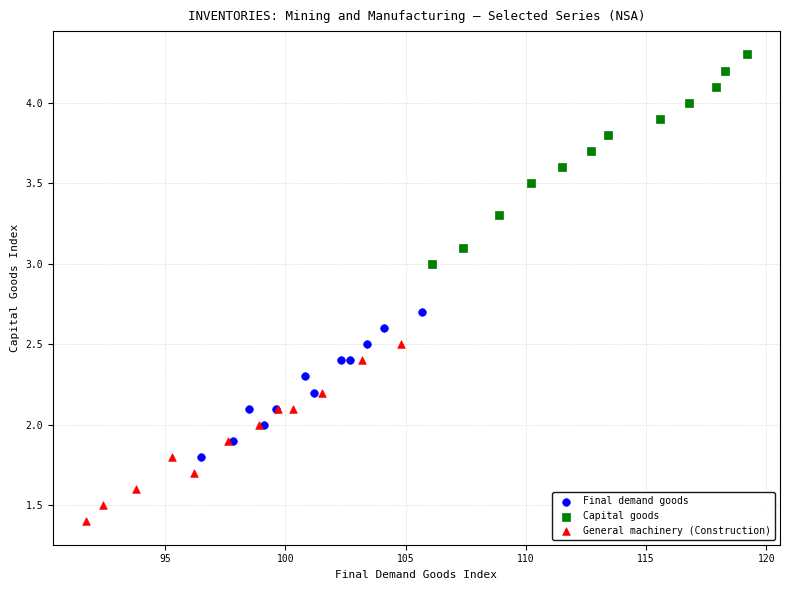

Which series contains the lowest Y value?

General machinery (Construction)